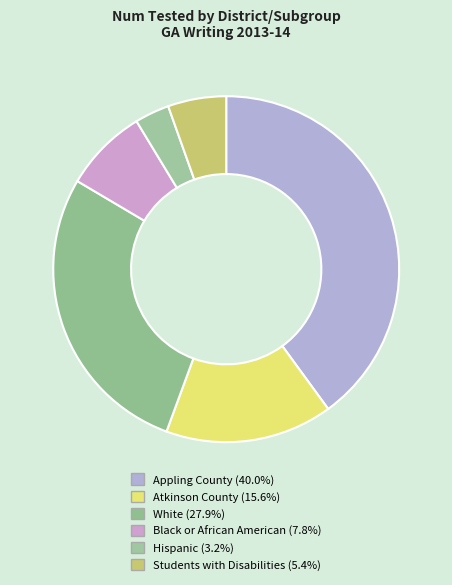

Count the number of slices in the pie.

6